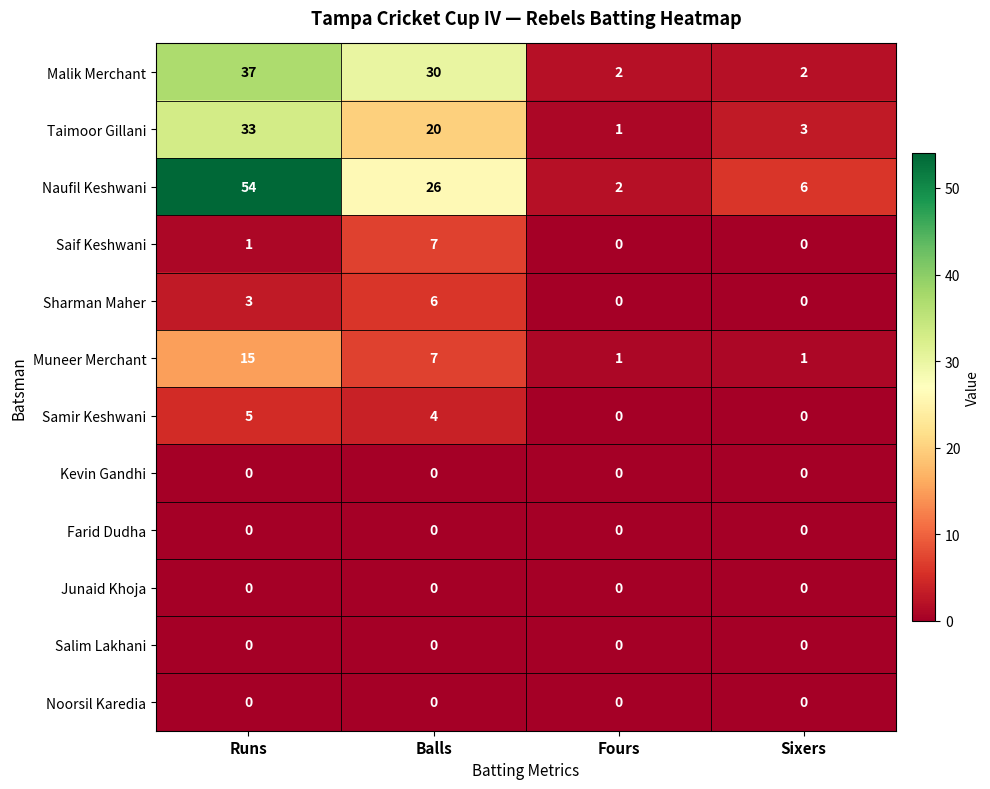

The Junaid Khoja series shows 0 at Sixers. True or false?

True